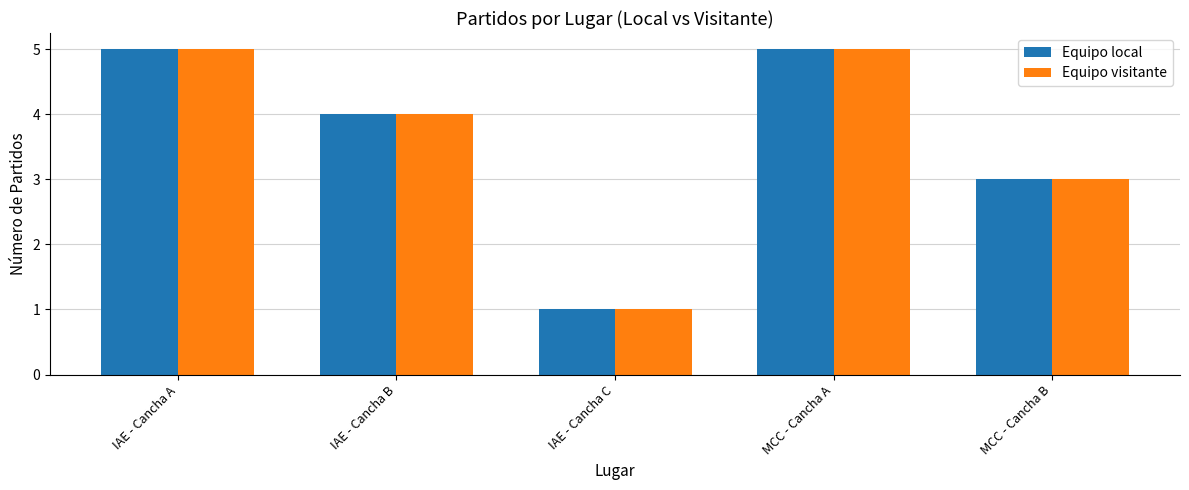

What is the total value across all series at IAE - Cancha B?

8